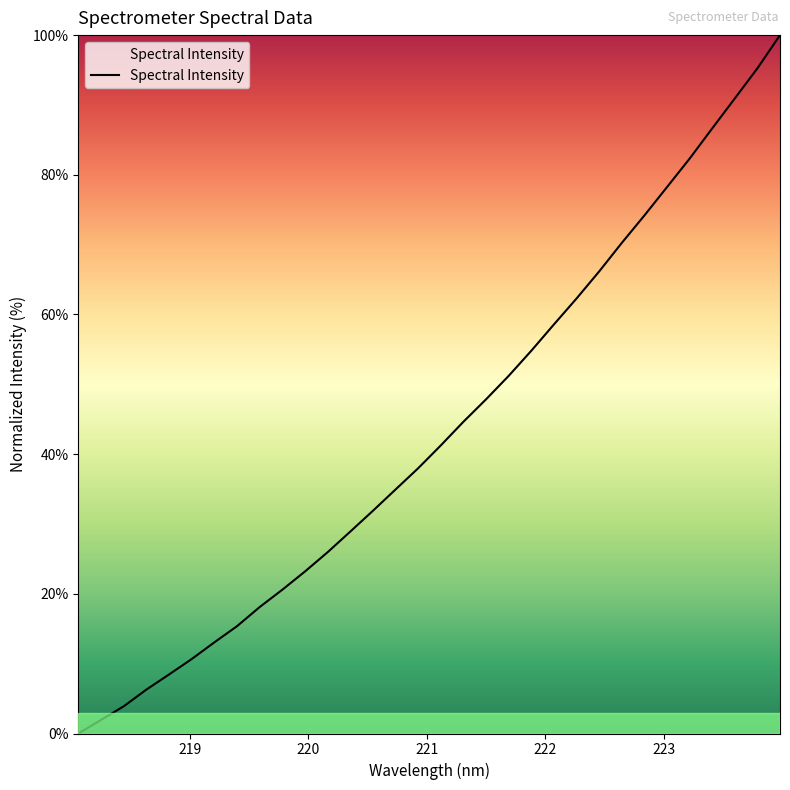

True or false: the data has more than 1 interior local peaks.

False